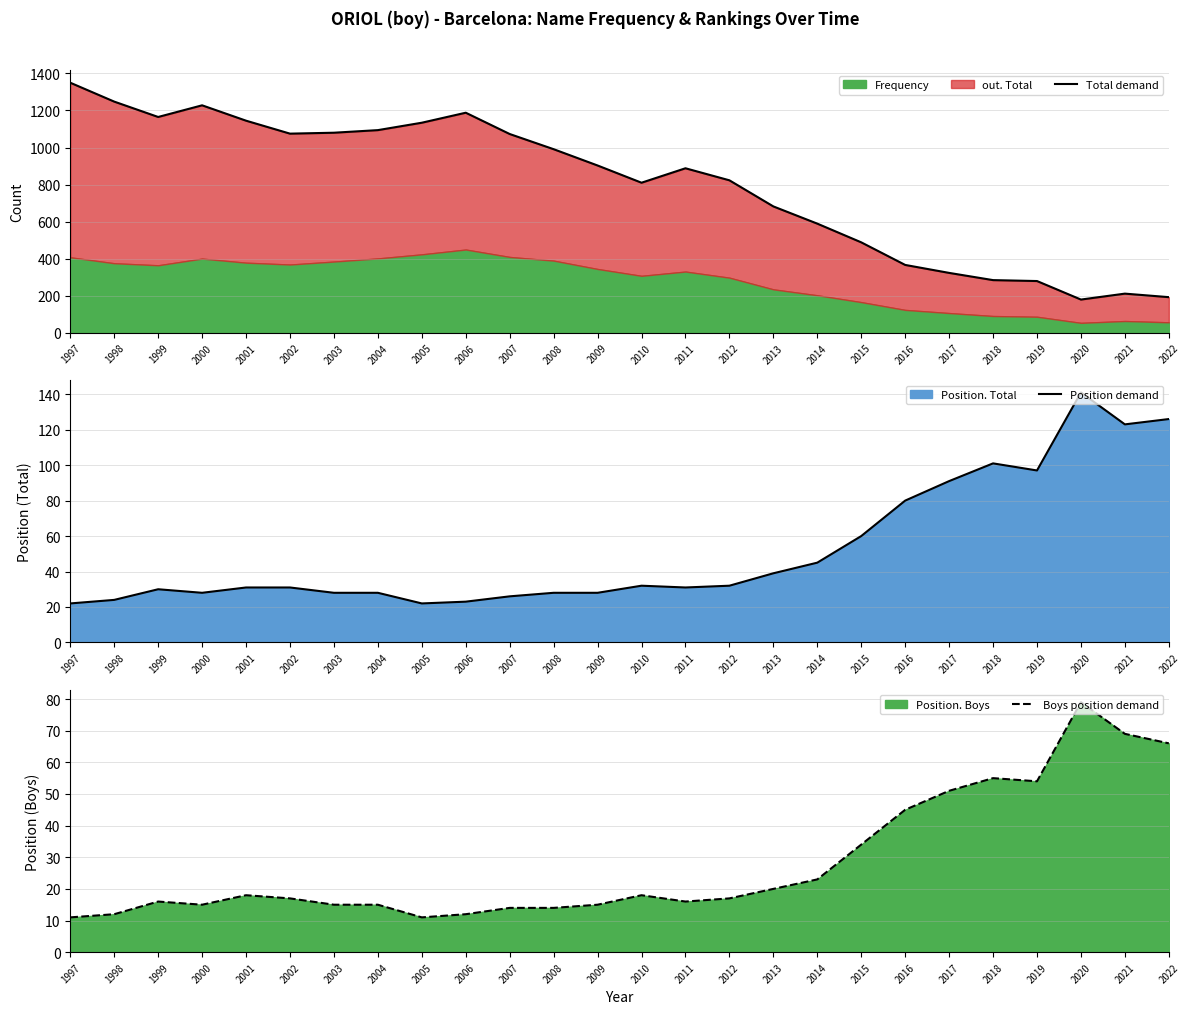

Where does the Total demand series first go above 903?

1997